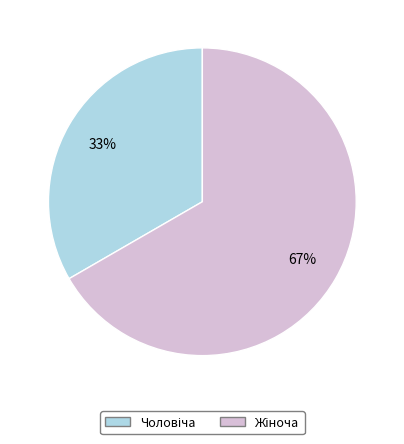

Does any single category account for the majority?

Yes